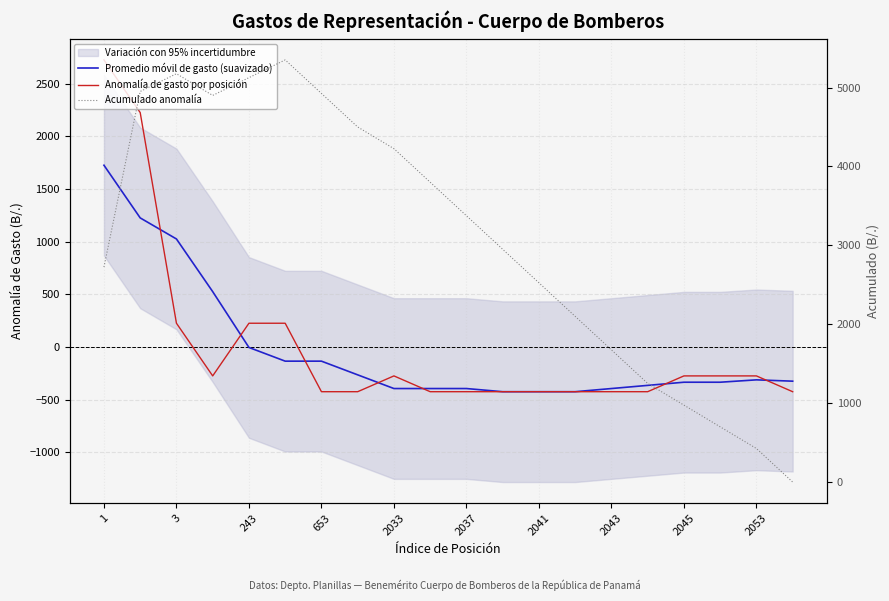

Reading left to right, list all the values displayed in this chart.

Promedio móvil de gasto (suavizado): 1725.0	1225.0	1025.0	525.0	-5.0	-135.0	-135.0	-265.0	-395.0	-395.0	-395.0	-425.0	-425.0	-425.0	-395.0	-365.0	-335.0	-335.0	-312.5	-325.0
Anomalía de gasto por posición: 2725.0	2225.0	225.0	-275.0	225.0	225.0	-425.0	-425.0	-275.0	-425.0	-425.0	-425.0	-425.0	-425.0	-425.0	-425.0	-275.0	-275.0	-275.0	-425.0
Acumulado anomalía: 2725.0	4950.0	5175.0	4900.0	5125.0	5350.0	4925.0	4500.0	4225.0	3800.0	3375.0	2950.0	2525.0	2100.0	1675.0	1250.0	975.0	700.0	425.0	0.0